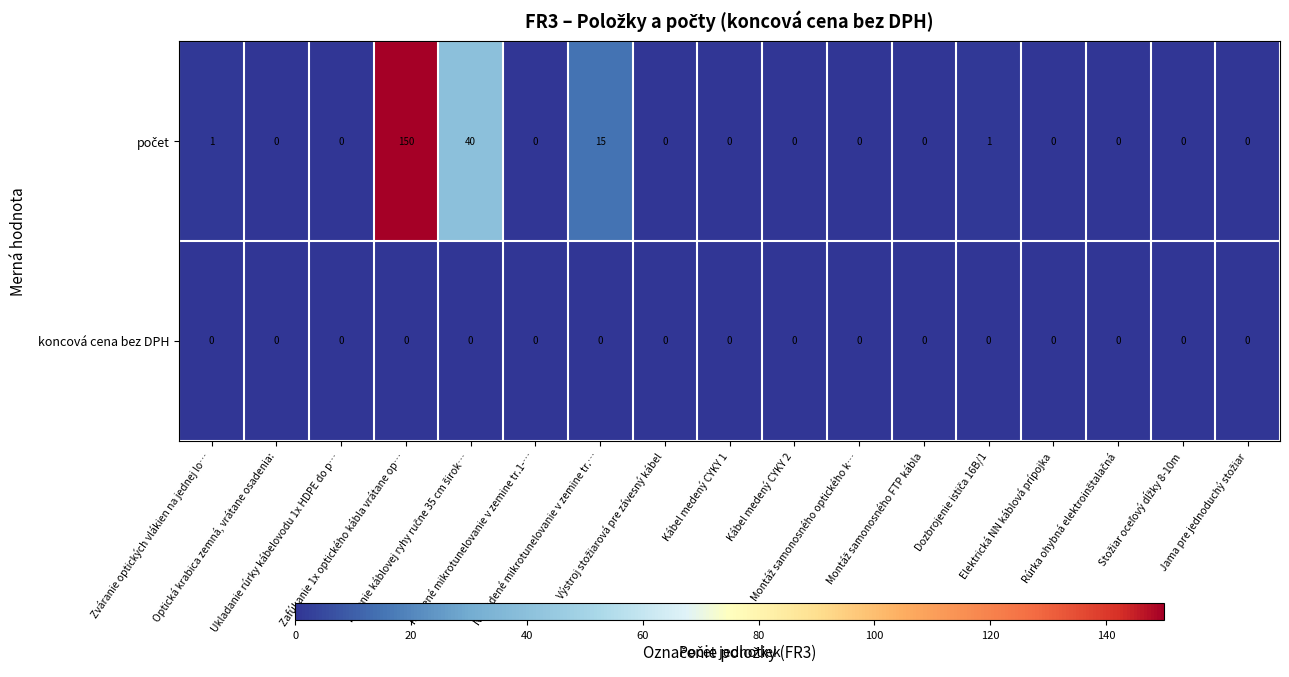

Count the number of data series in this chart.

2